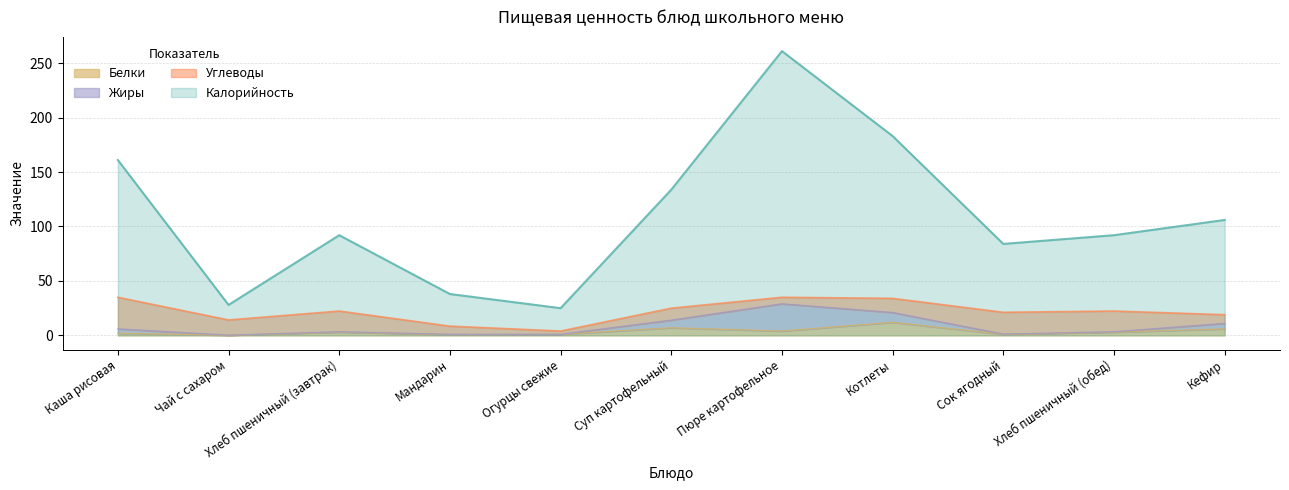

What is the smallest value displayed?

0.2